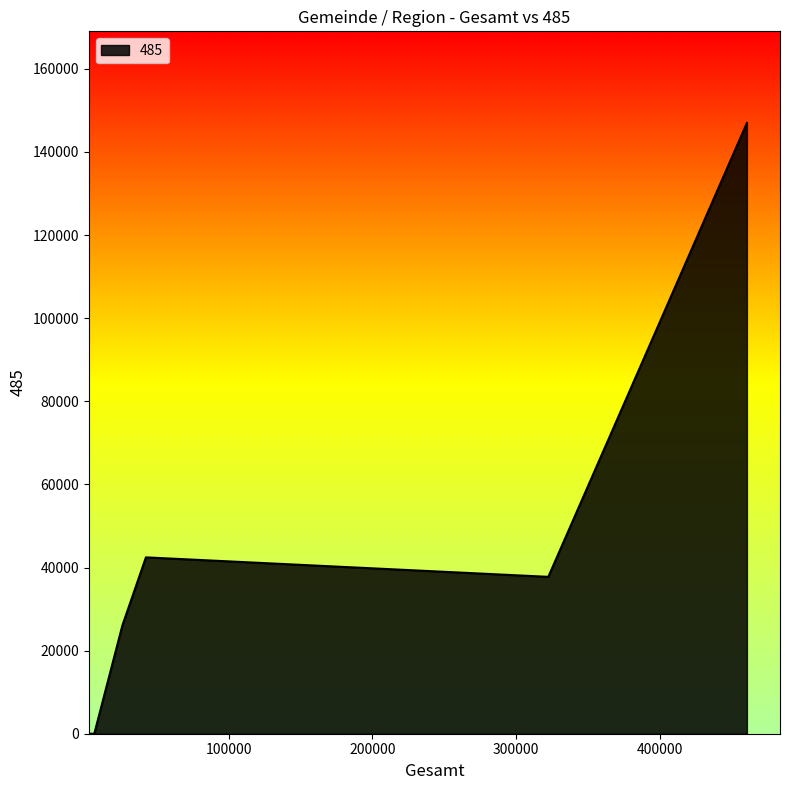

What is the difference between the second highest and second lowest values?

42438